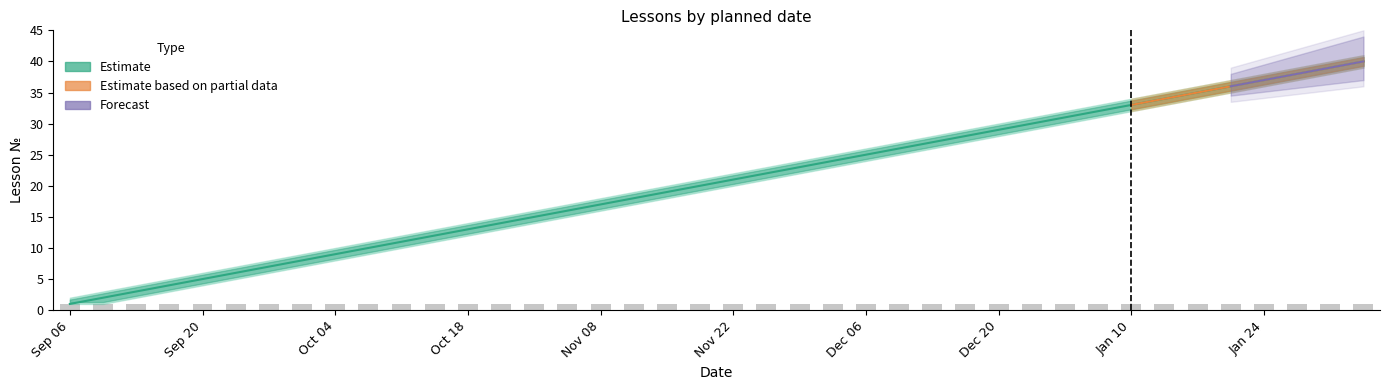

The Cumulative lessons series shows 8 at 2023-11-22. True or false?

False